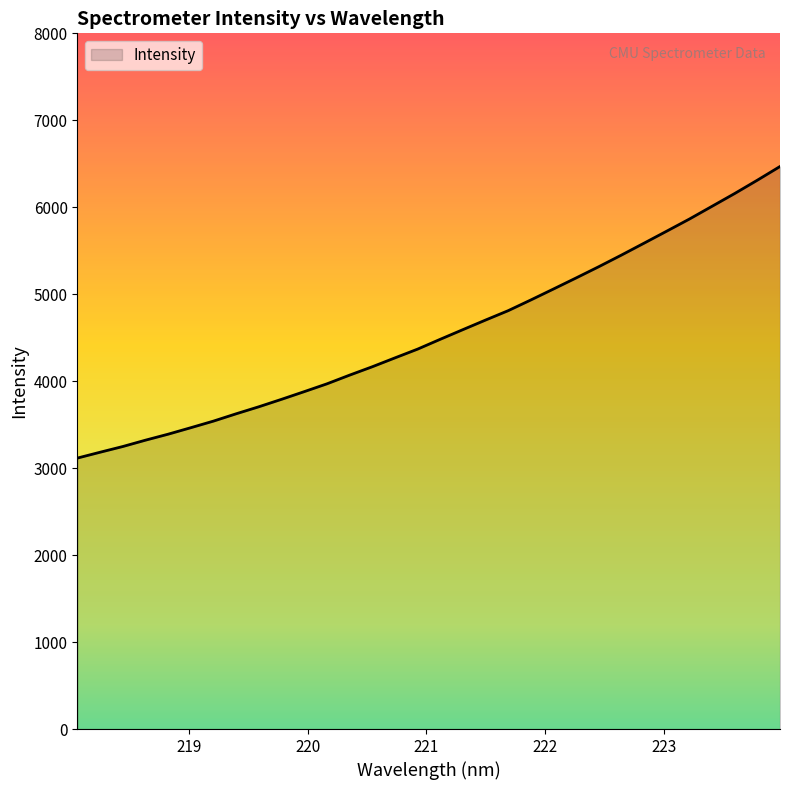

What is the smallest value displayed?

3115.9